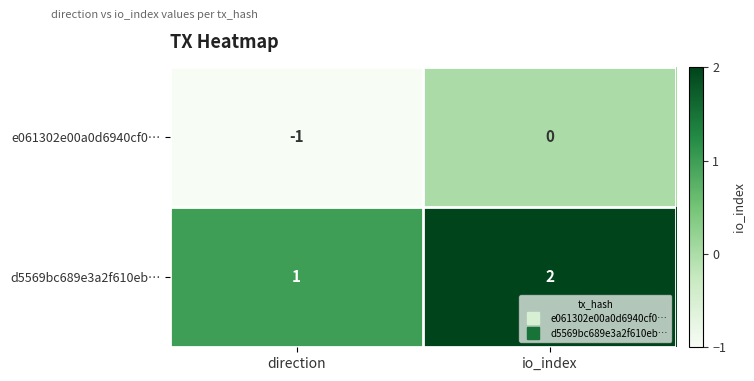

What is the sum of all d5569bc689e3a2f610eb… values?

3